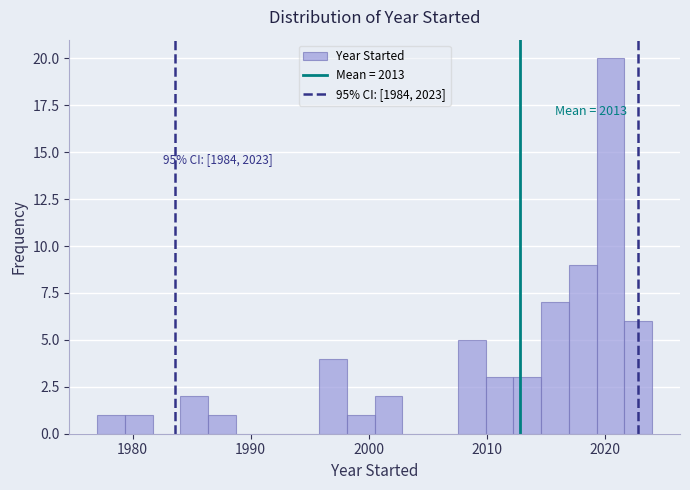

Around what value on the x-axis is the tallest bar? Give the approximate position of its centre, as read against the axis.

2020